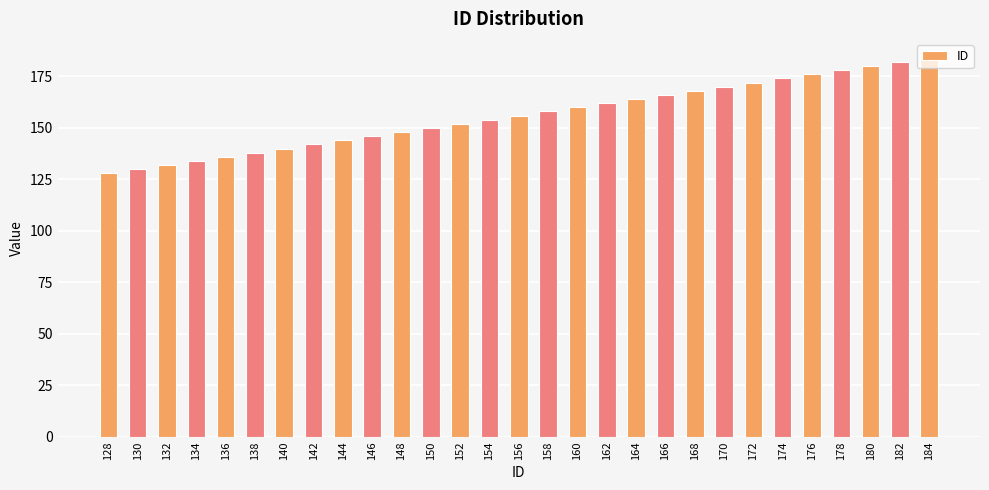

The value at 158 is 158. True or false?

True